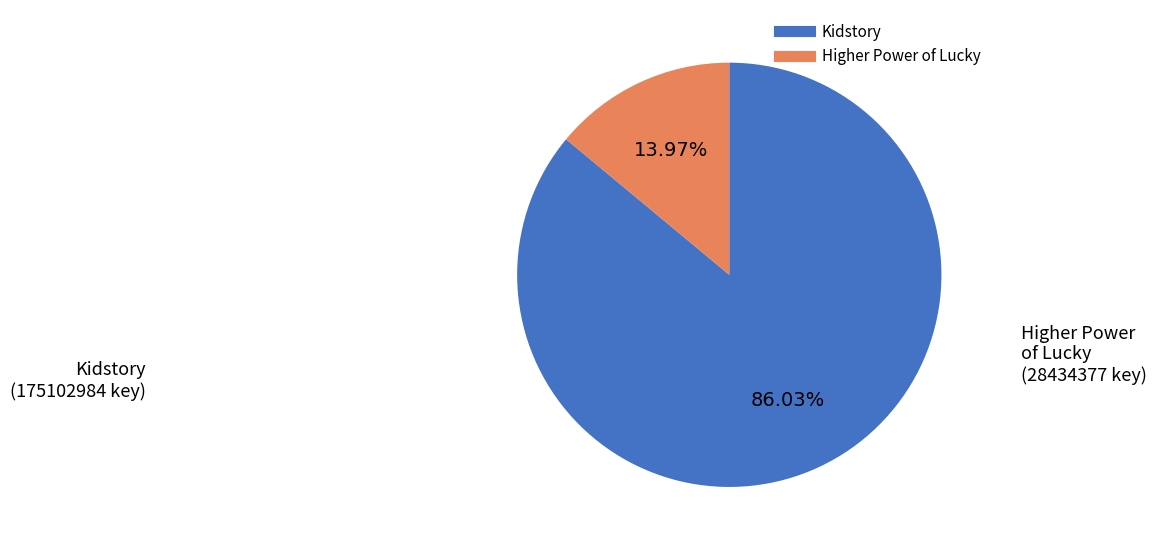

What is the total percentage of Kidstory and Higher Power of Lucky?

100.0%